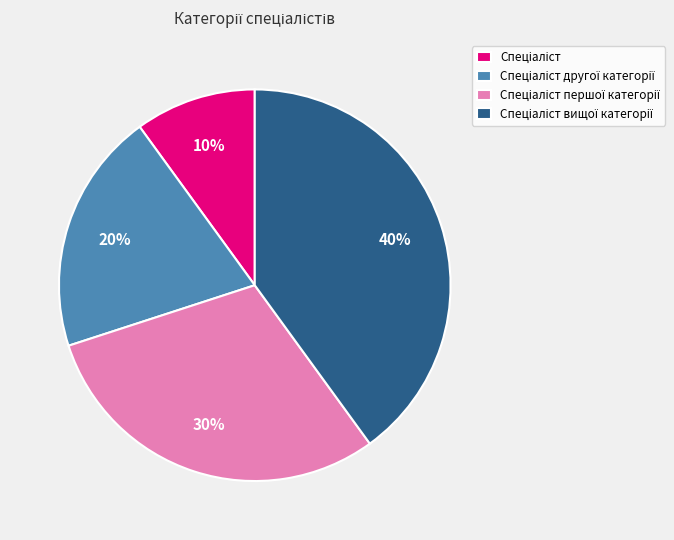

To the nearest percent, what is the average slice percentage?

25%